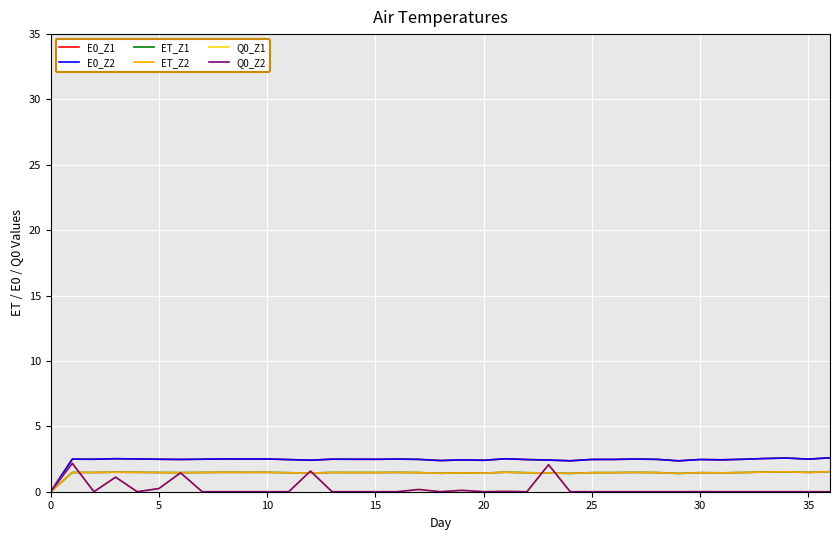

How many interior local peaks does the ET_Z1 series have?

11